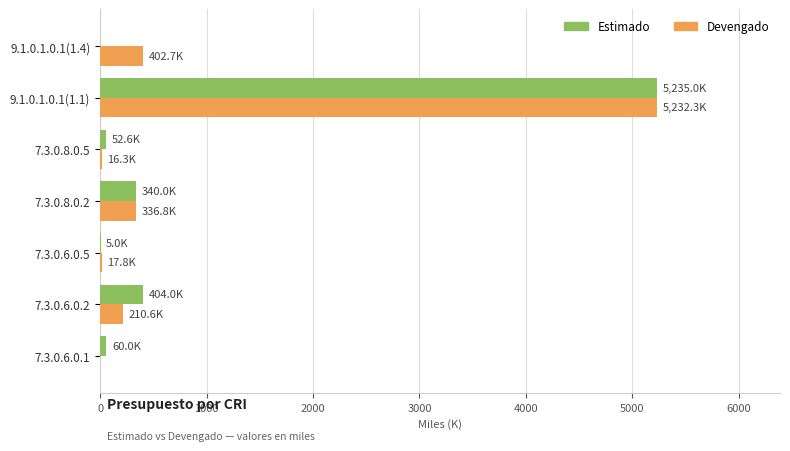

Is the value of Estimado at 7.3.0.6.0.5 greater than the value of Devengado at 9.1.0.1.0.1(1.4)?

No